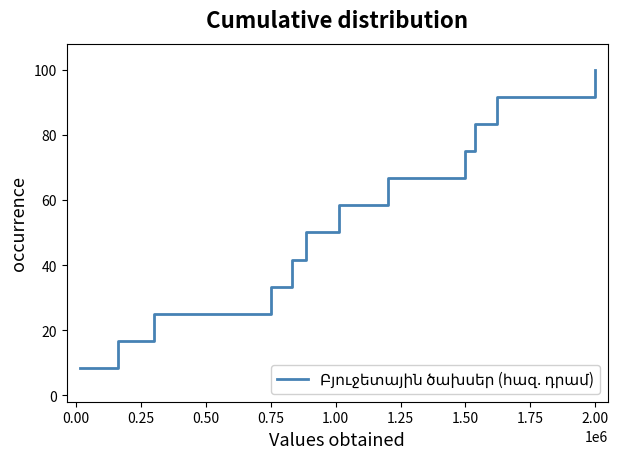

What is the difference between the maximum and minimum values?

91.7